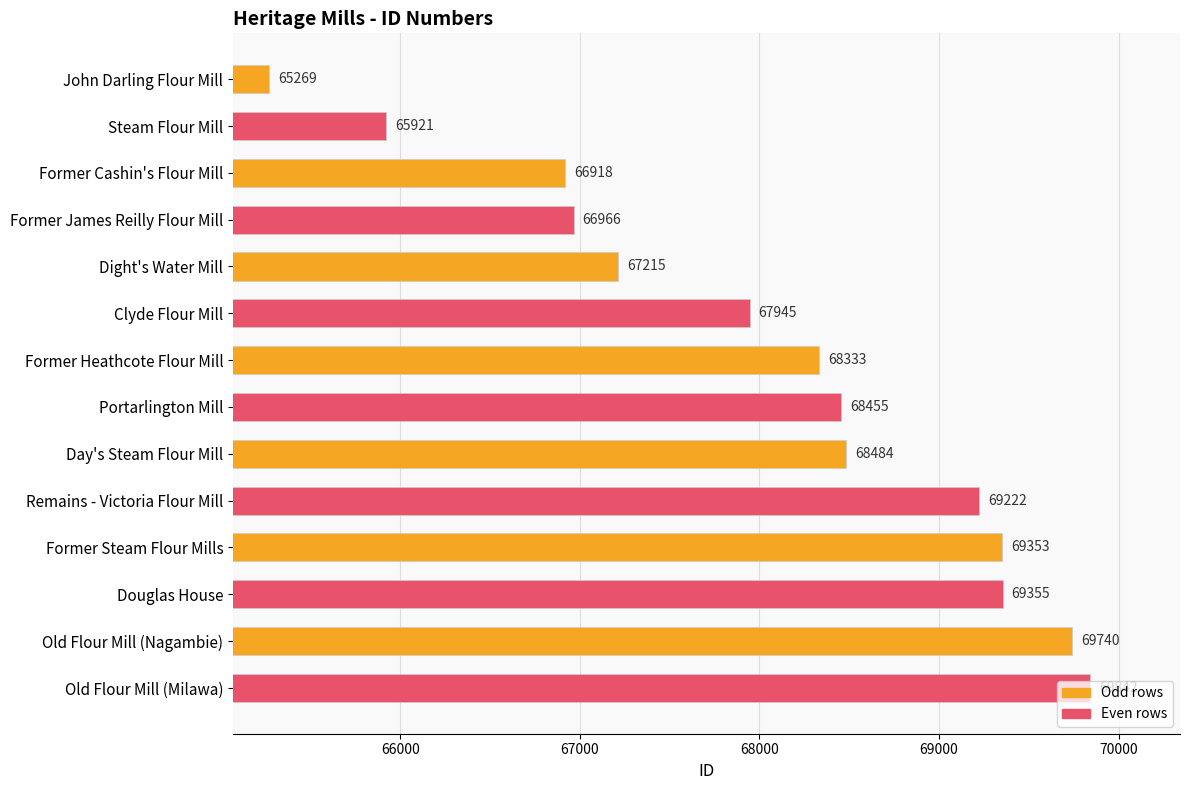

How many data points are less than 68455?

7